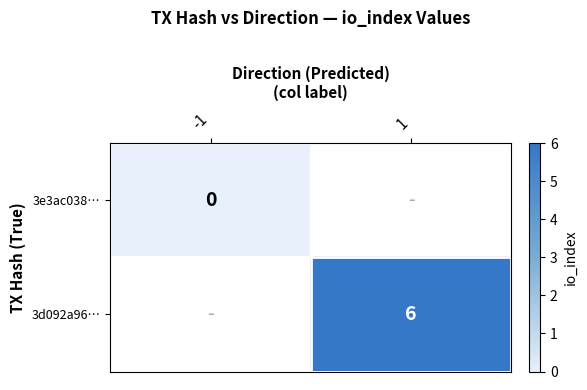

At 1, list the series in order from smallest to largest.

3e3ac038…, 3d092a96…